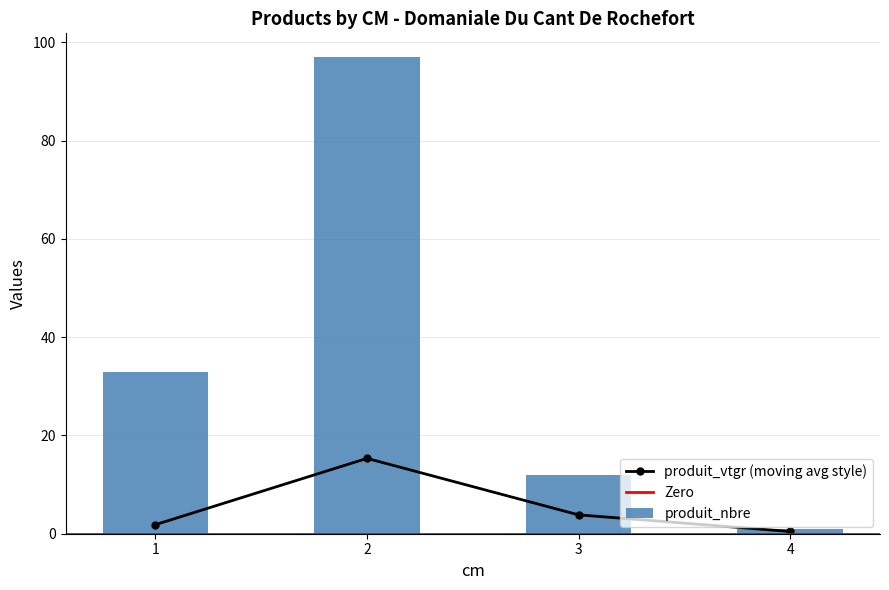

At how many categories does at least one series exceed 0?

4